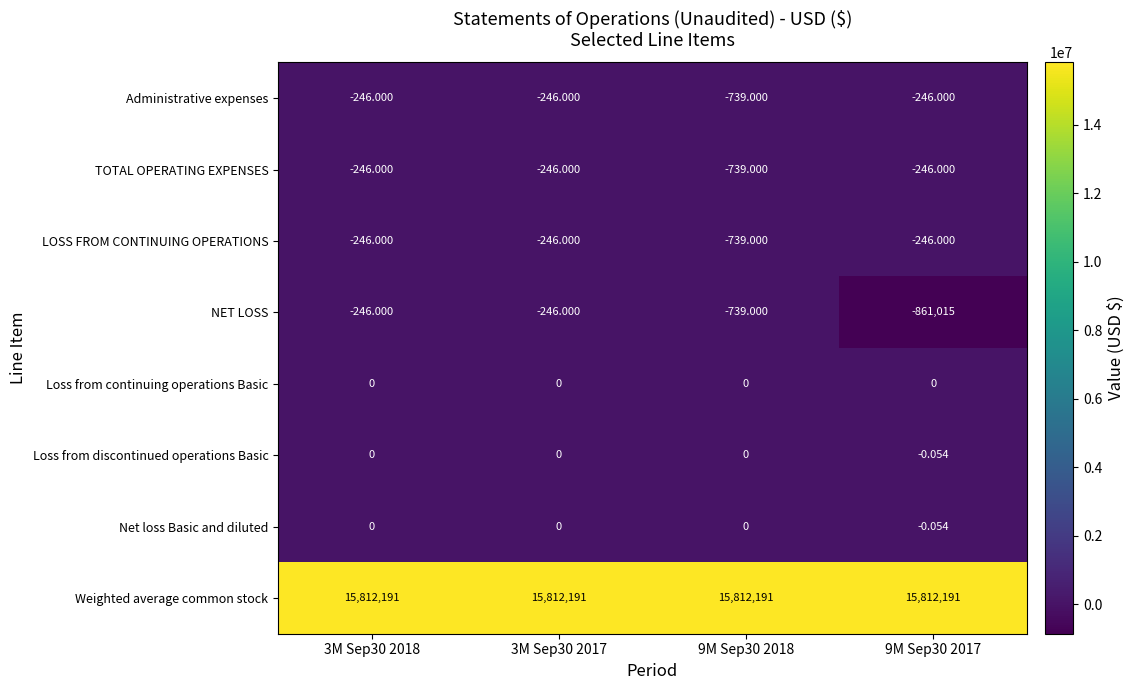

Which series has the largest total across all categories?

Weighted average common stock